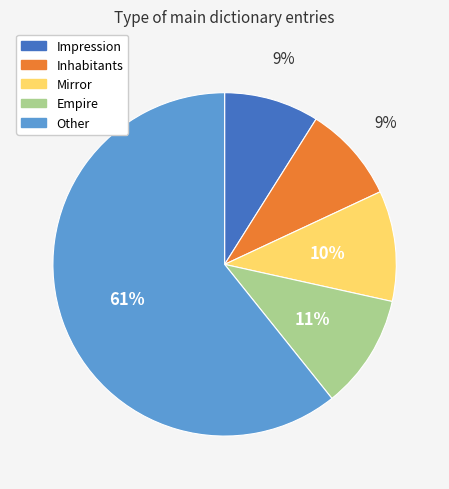

To the nearest percent, what is the difference between the Mirror and Inhabitants slice percentages?

1%